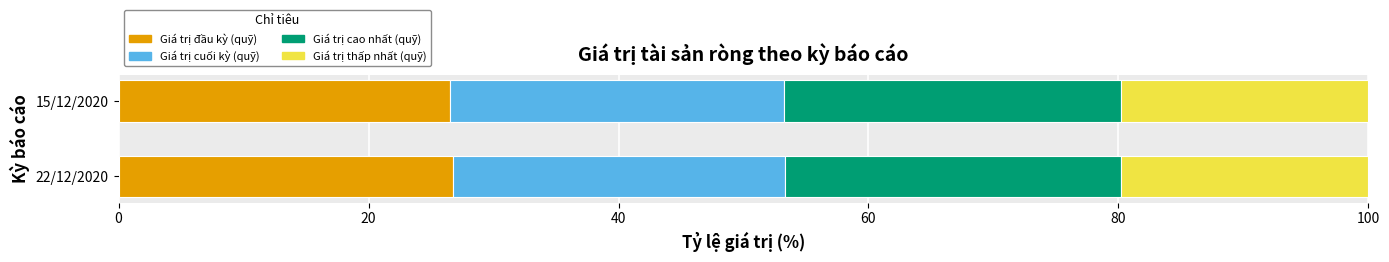

Is it true that Giá trị đầu kỳ (quỹ) equals 26.5 at 15/12/2020?

True